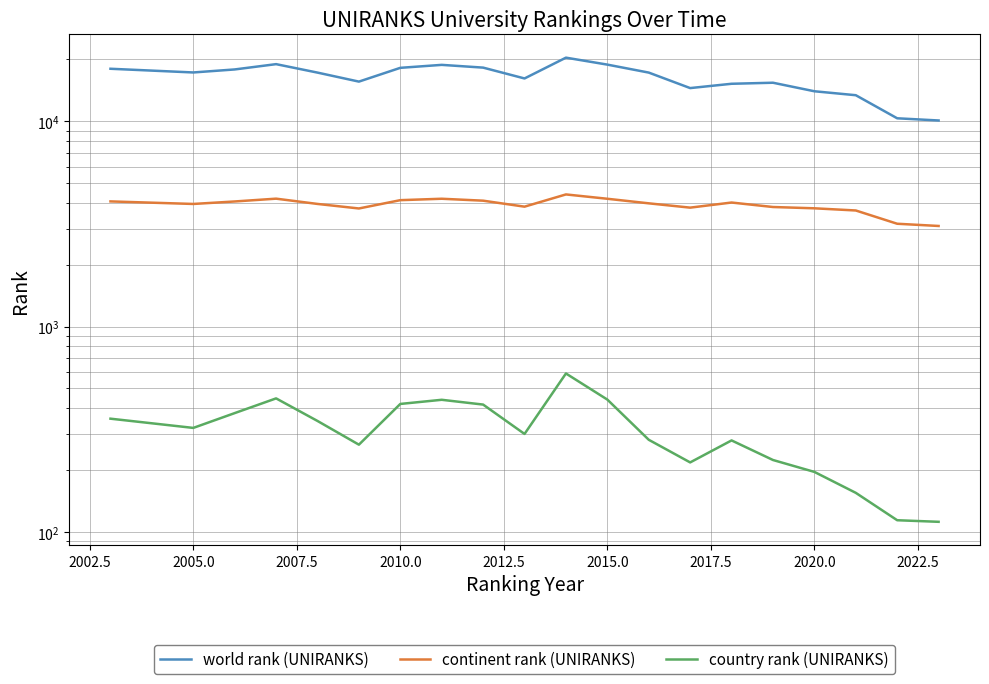

The country rank (UNIRANKS) series shows 74 at 2012.5. True or false?

False